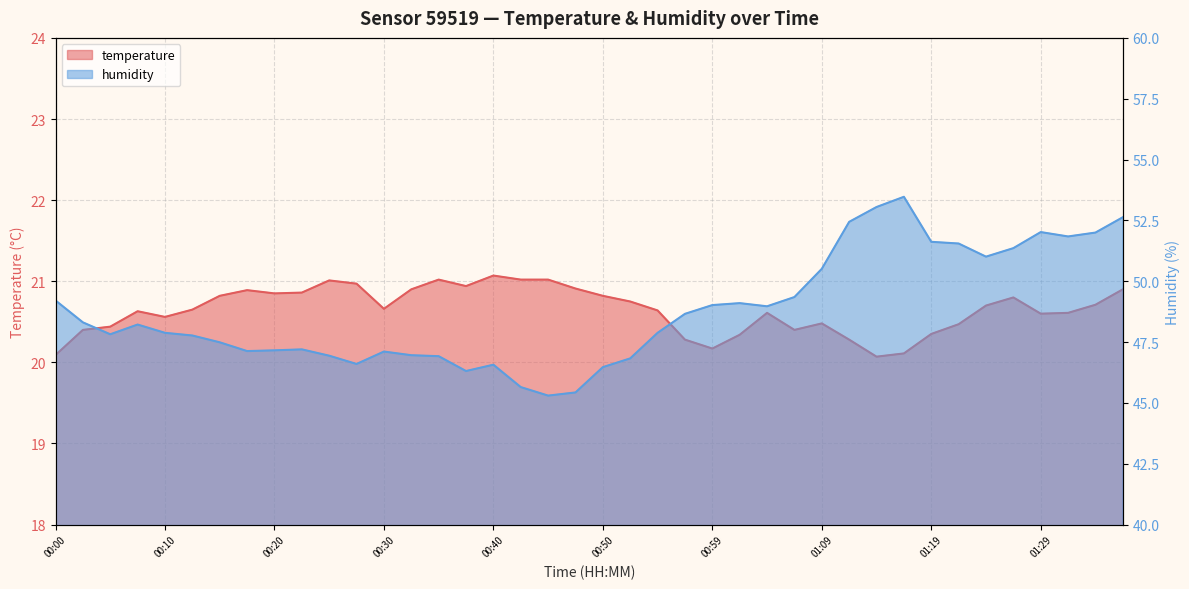

What is the sum of all temperature values?

825.8